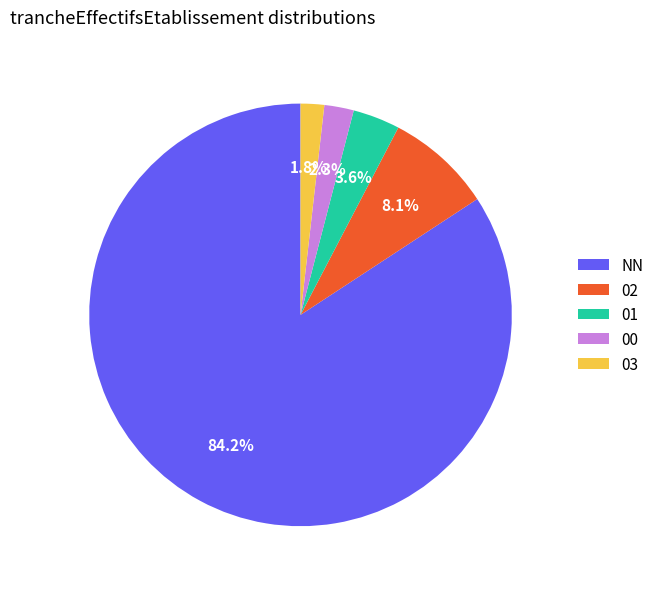

Which category has the biggest portion of the pie?

NN